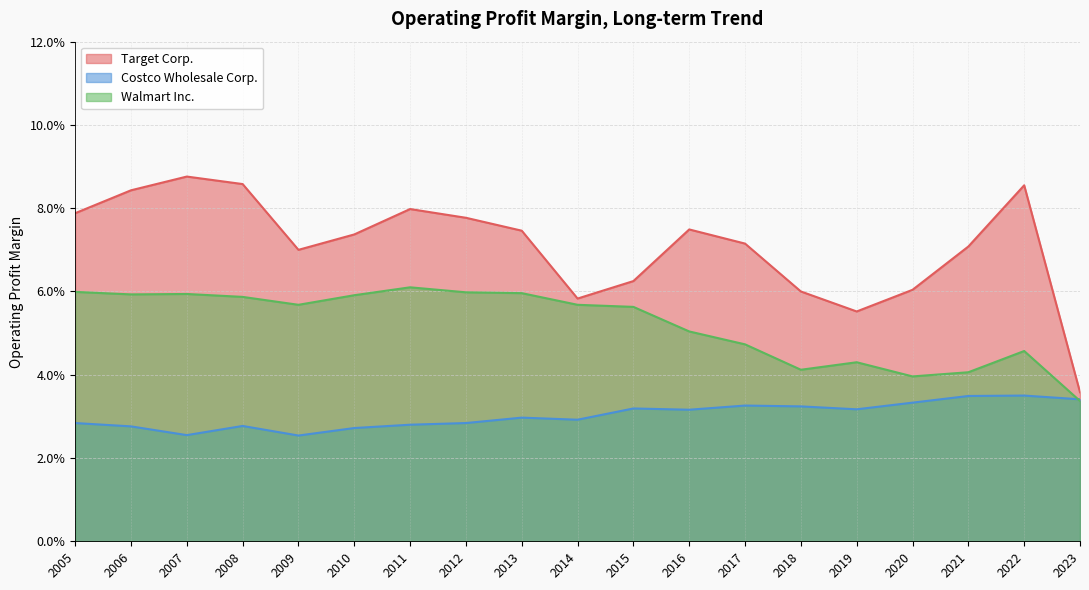

How many lines are shown in the chart?

3